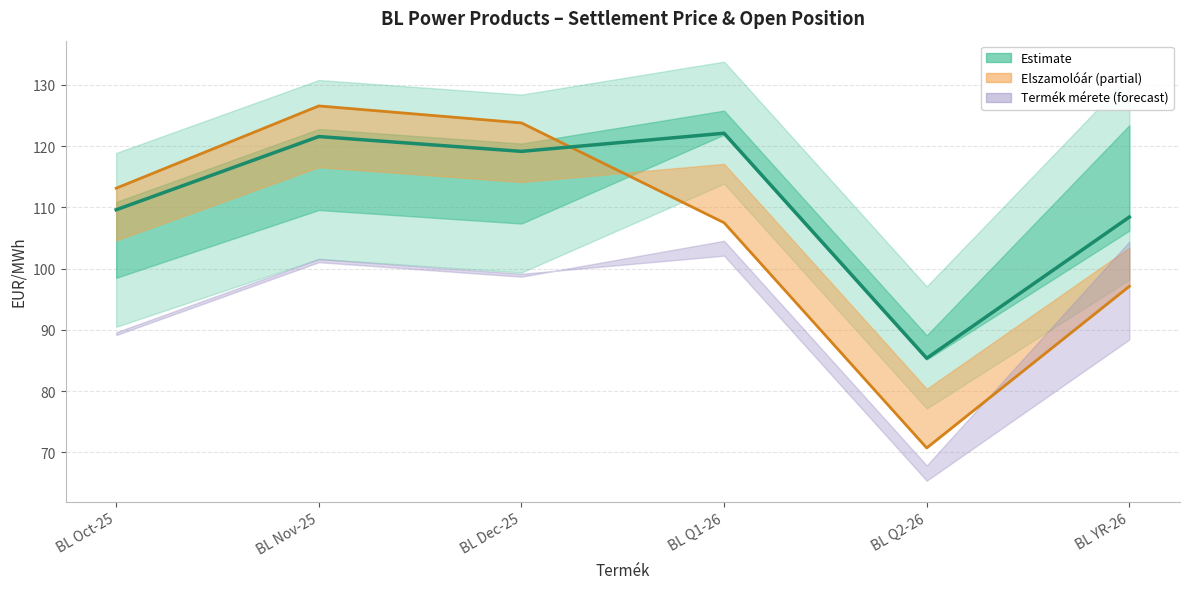

How many times do Nyitott pozíció line and Elszamolóár (EUR/MWh) cross each other?

1